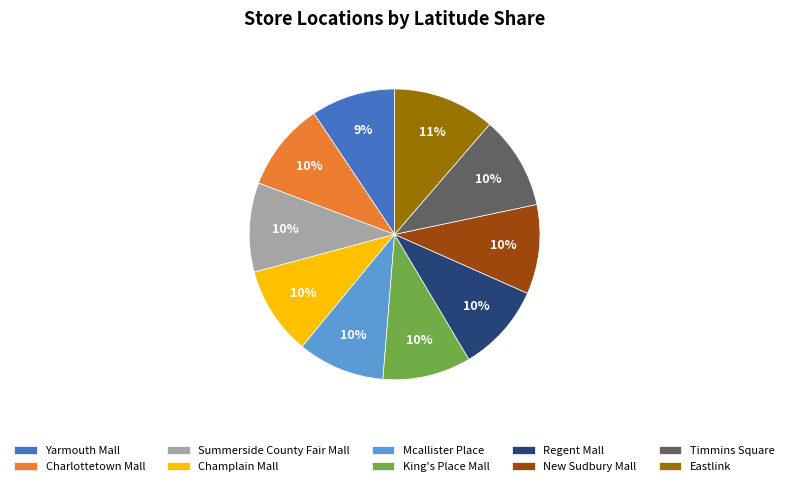

To the nearest percent, what is the combined percentage of Regent Mall and Champlain Mall?

20%